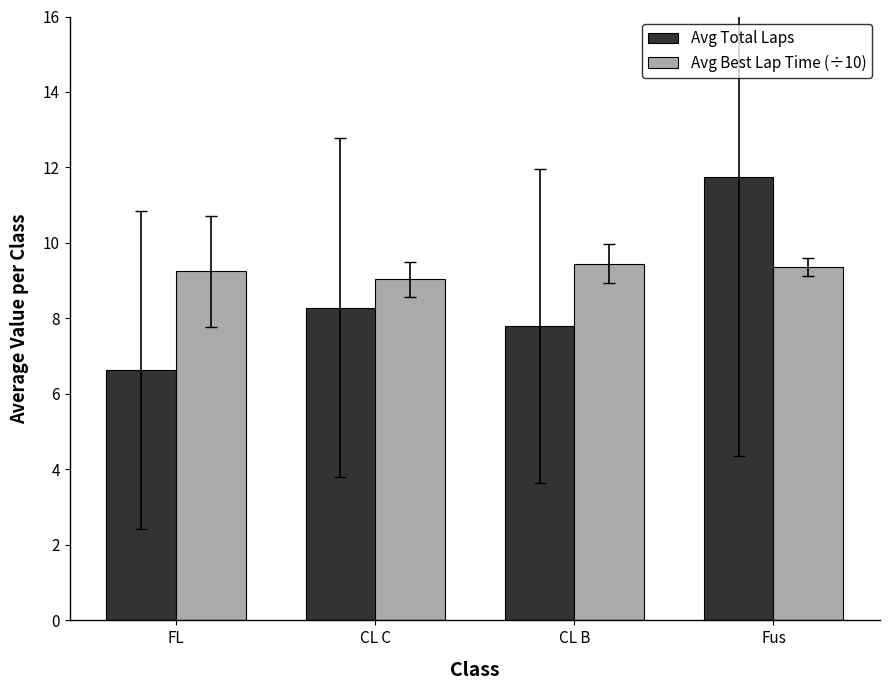

At which category is the sum across all series the highest?

Fus